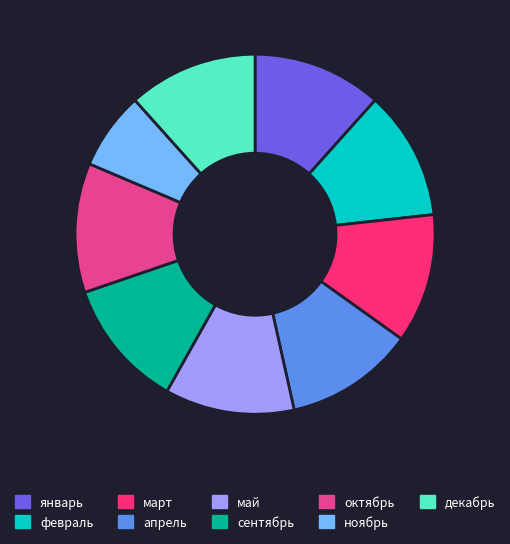

What is the smallest slice in the pie chart?

ноябрь